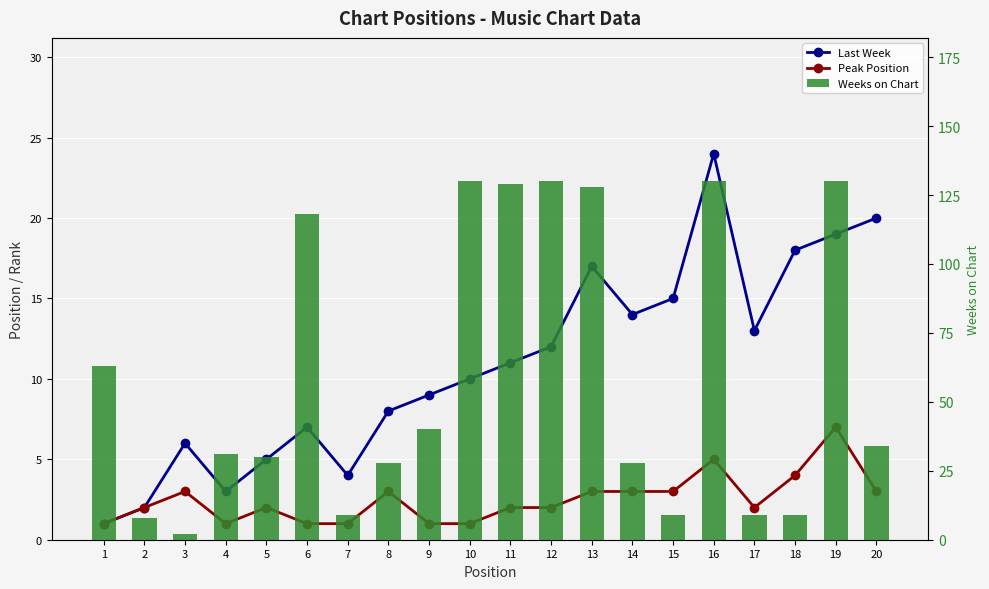

What is the total value across all series at 5?

37